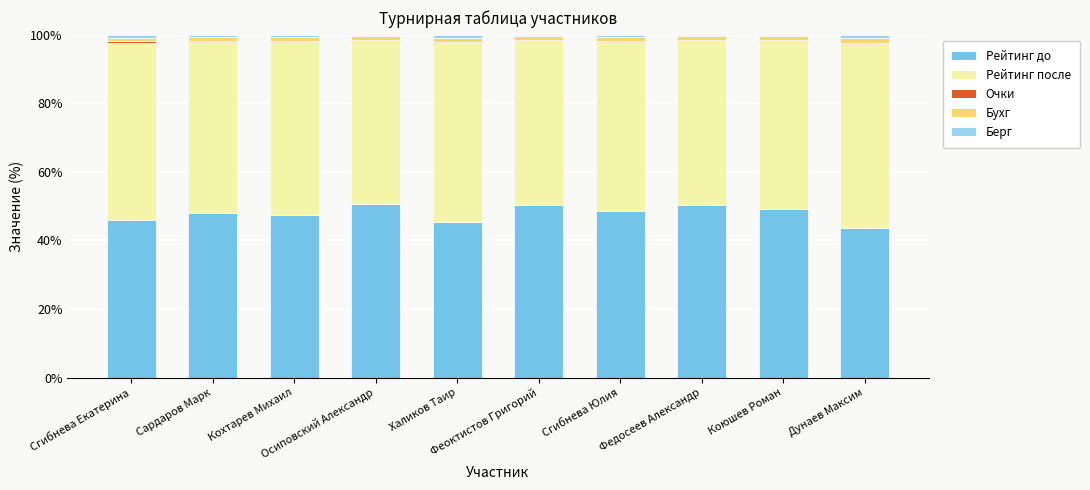

What is the maximum value for Рейтинг до?

50.6